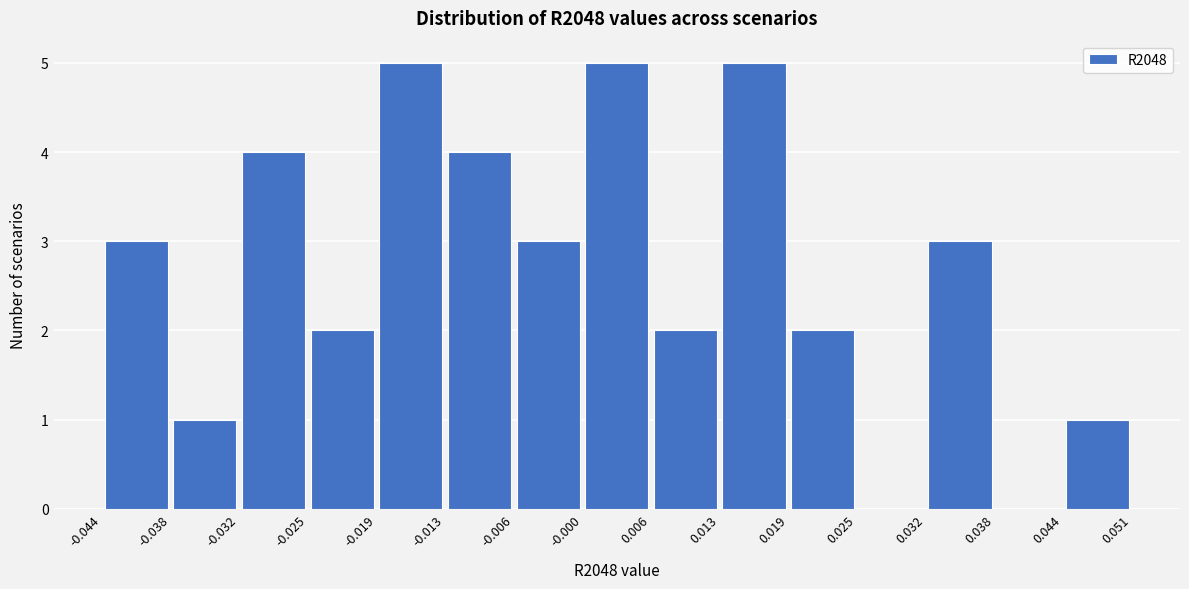

Reading left to right, list every bar in this chart as the range it spans on the x-axis followed by its height. The values are not printed on the chart, so give them approximately, as read against the axis.

-0.044 to -0.038: 3
-0.038 to -0.032: 1
-0.032 to -0.025: 4
-0.025 to -0.019: 2
-0.019 to -0.013: 5
-0.013 to -0.006: 4
-0.006 to -0.000: 3
-0.000 to 0.006: 5
0.006 to 0.013: 2
0.013 to 0.019: 5
0.019 to 0.025: 2
0.025 to 0.032: 0
0.032 to 0.038: 3
0.038 to 0.044: 0
0.044 to 0.051: 1